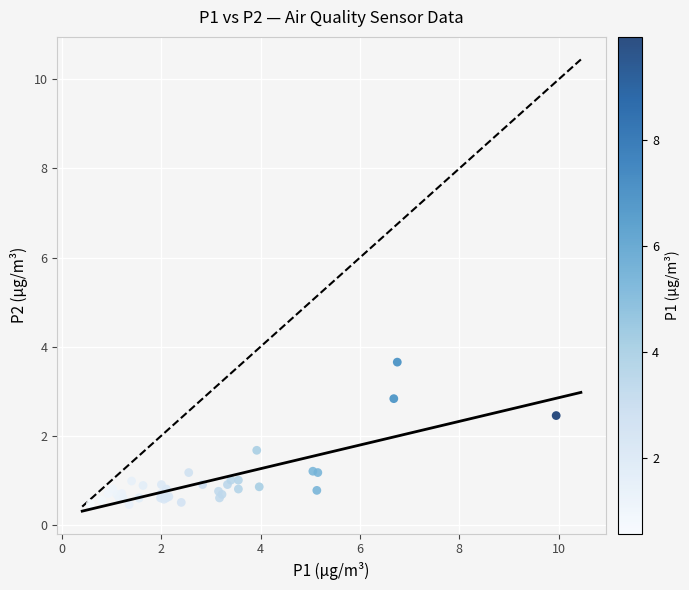

What Y value in the scatter plot is closest to 2?

1.7